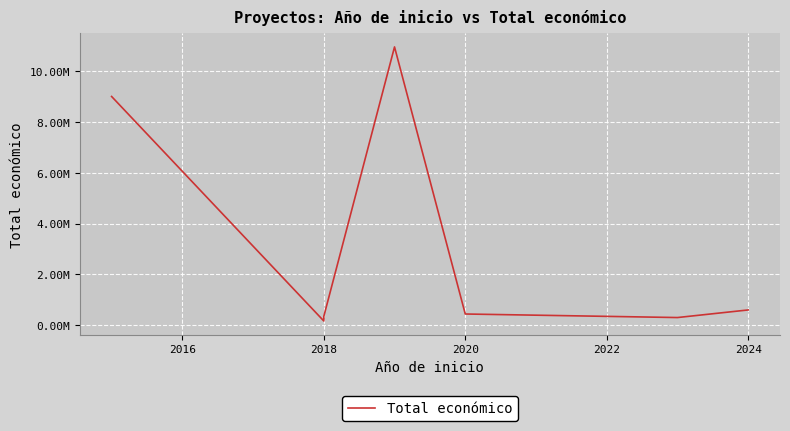

What is the sum of all values?

21797746